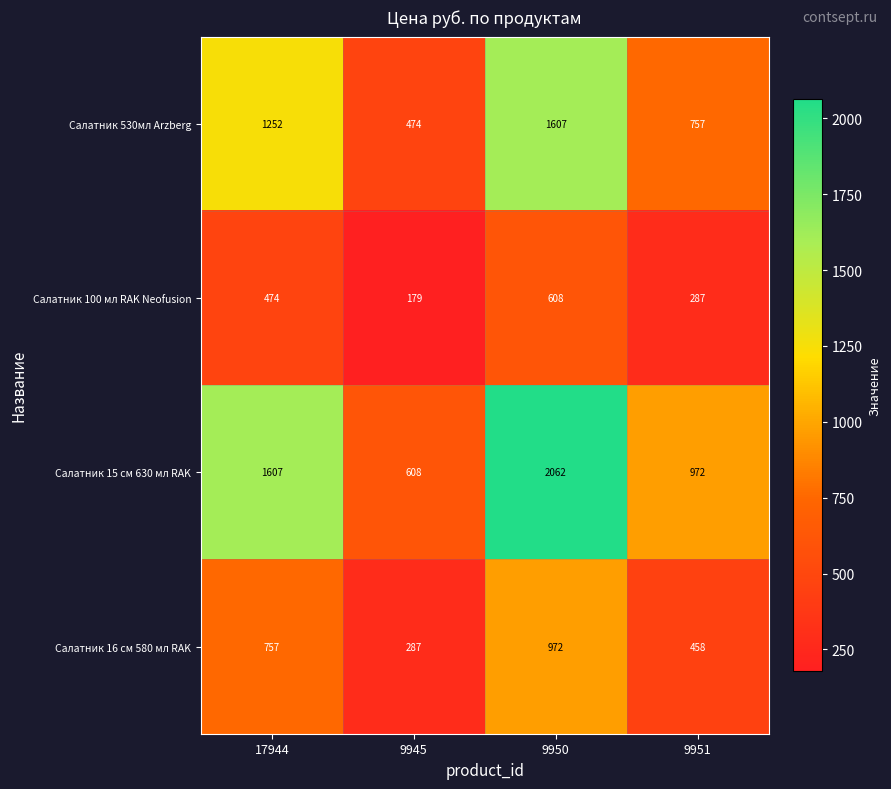

Is the value of Салатник 530мл Arzberg at 9945 greater than the value of Салатник 100 мл RAK Neofusion at 9950?

No